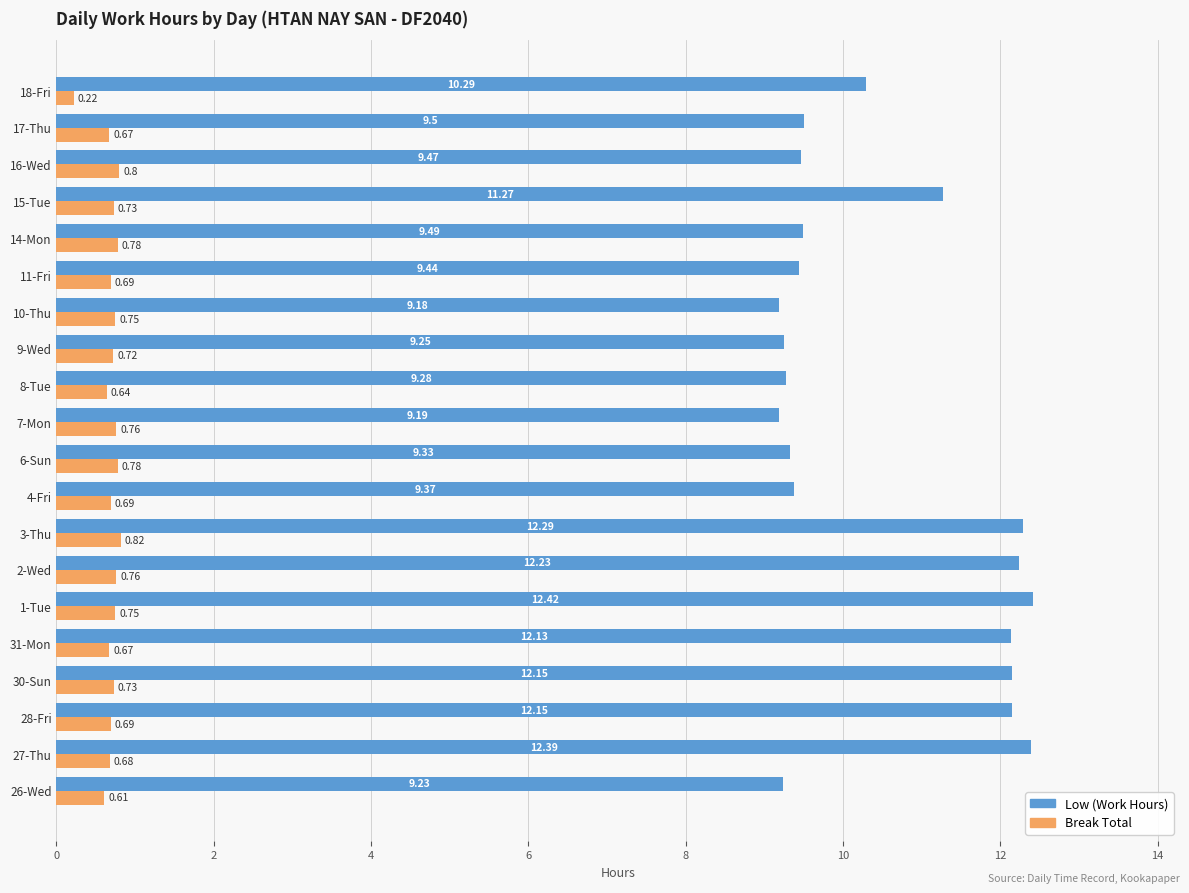

Which series has the largest range (max minus min)?

Low (Work Hours)